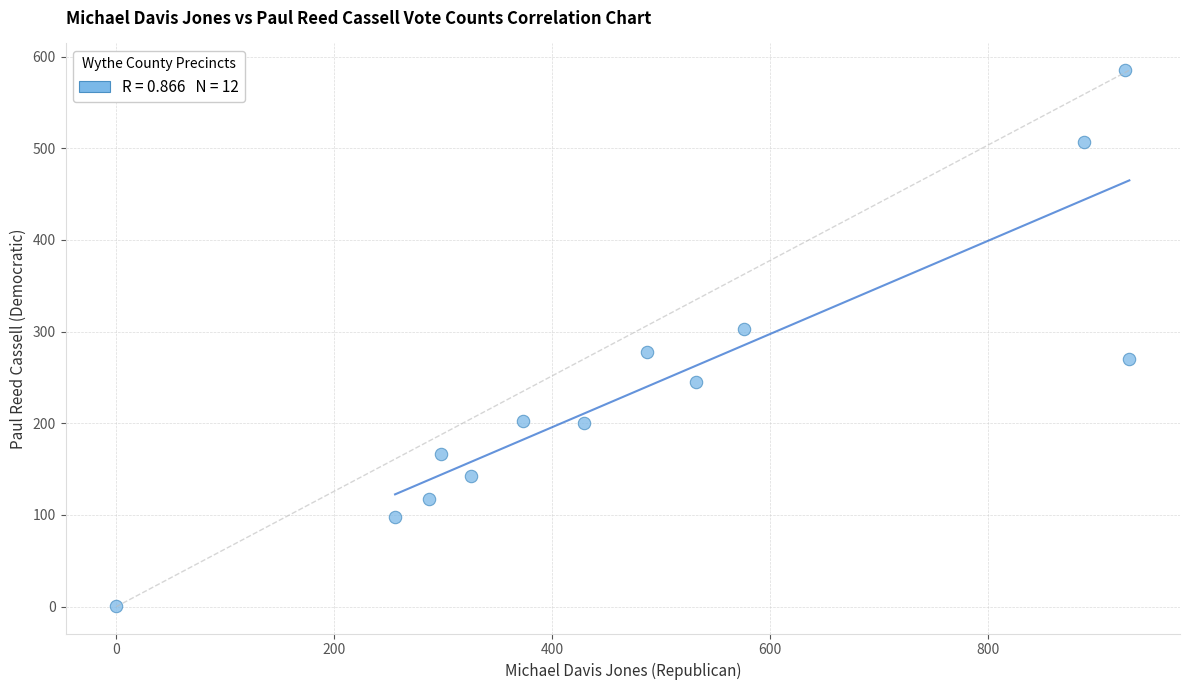

What is the range of Y values (max minus min)?

584